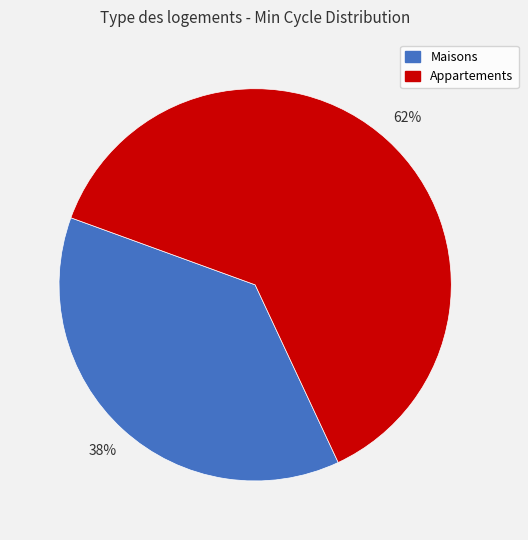

Is there a majority slice in this chart?

Yes